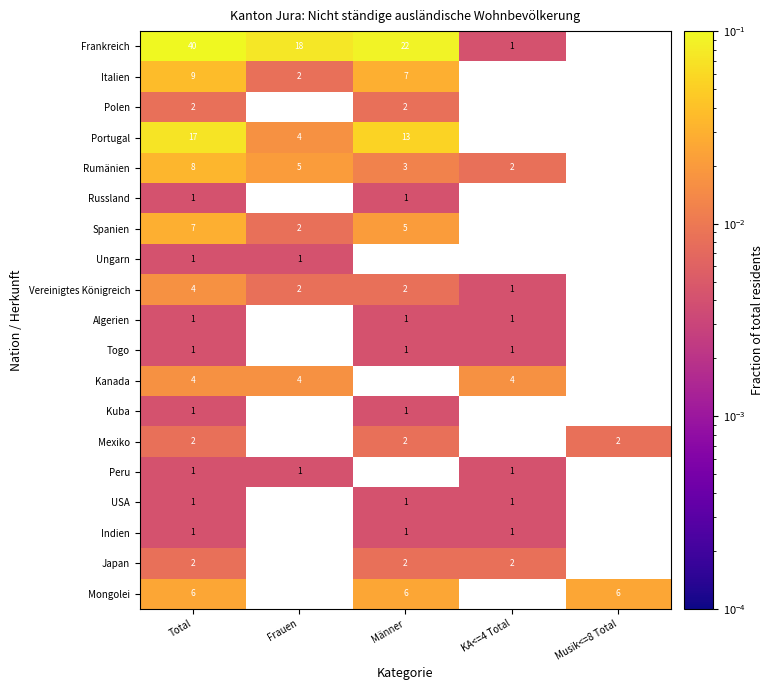

Which series changed the most between Männer and KA<=4 Total?

Frankreich